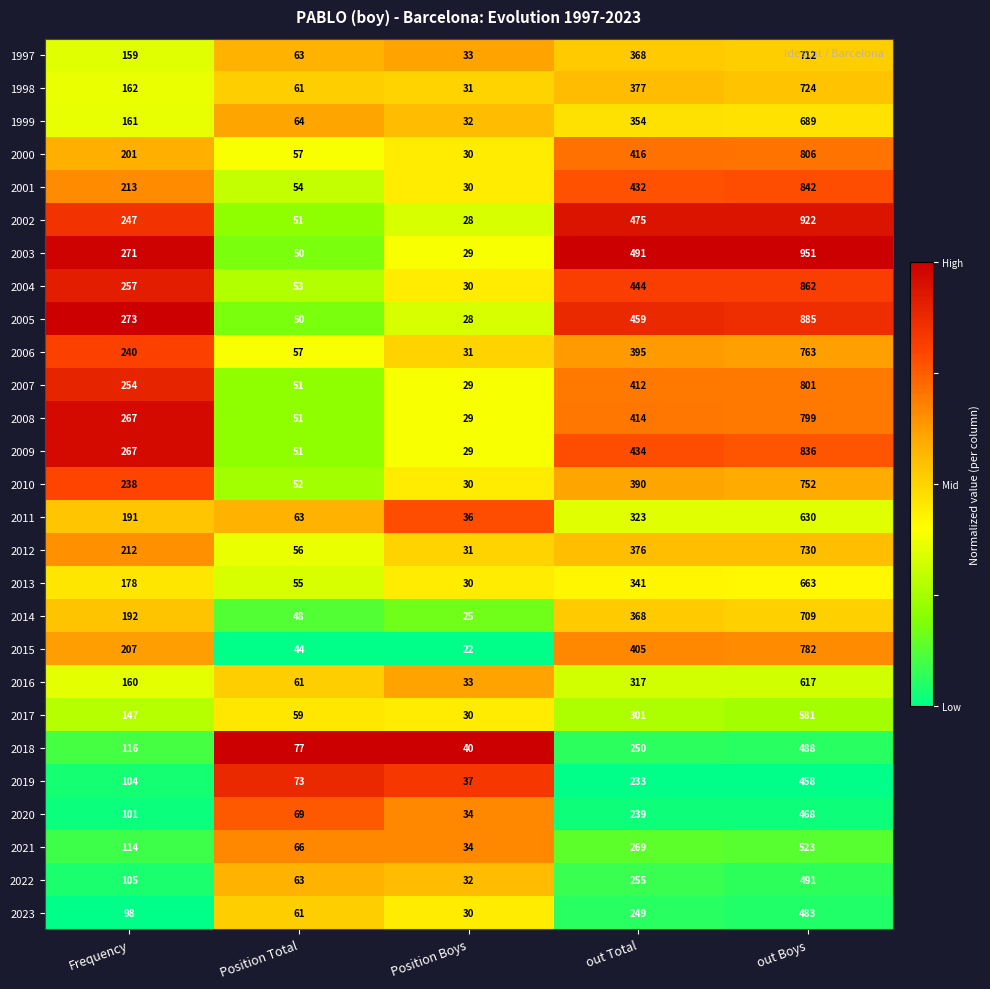

What is the minimum value shown in the chart?

22